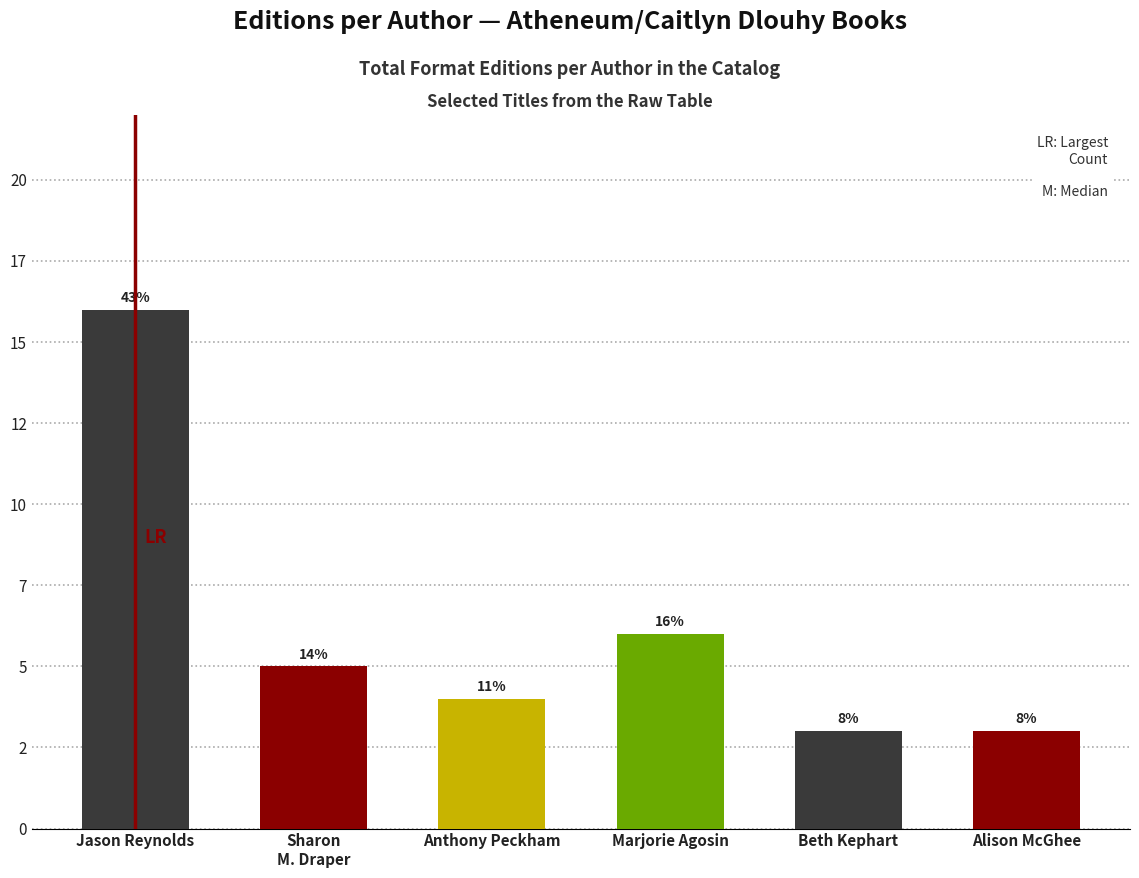

Is it true that the value at Anthony Peckham is 6?

False